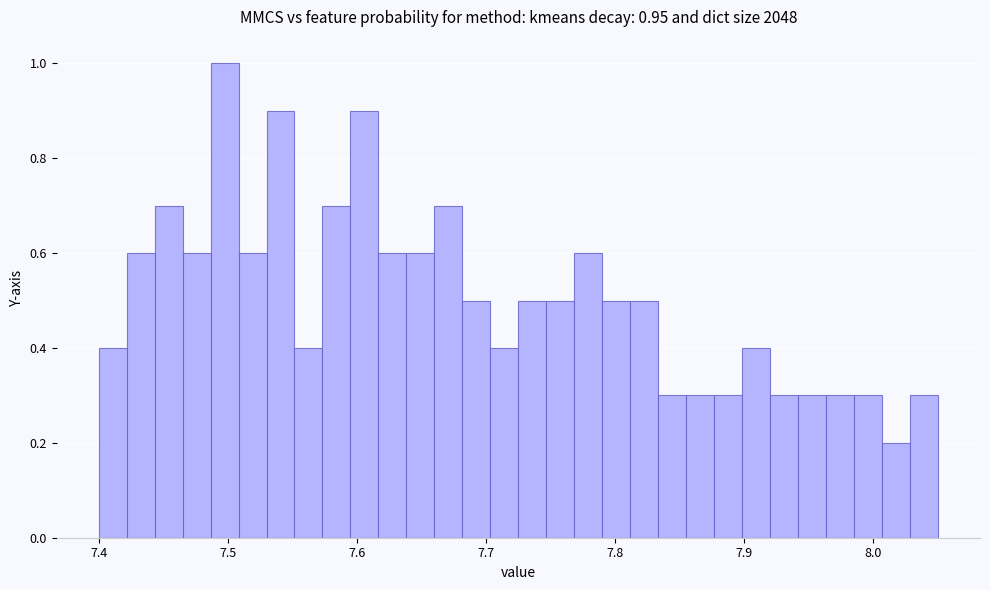

Around what value on the x-axis is the tallest bar? Give the approximate position of its centre, as read against the axis.

7.50